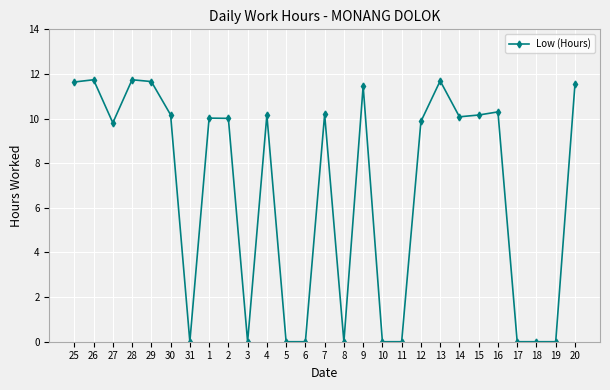

True or false: the data shows 0.0 at 6.

True